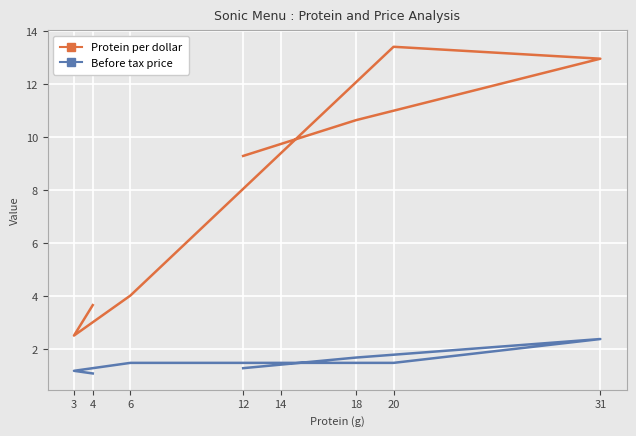

What is the difference between the Protein per dollar values at 4 and 6?

0.4